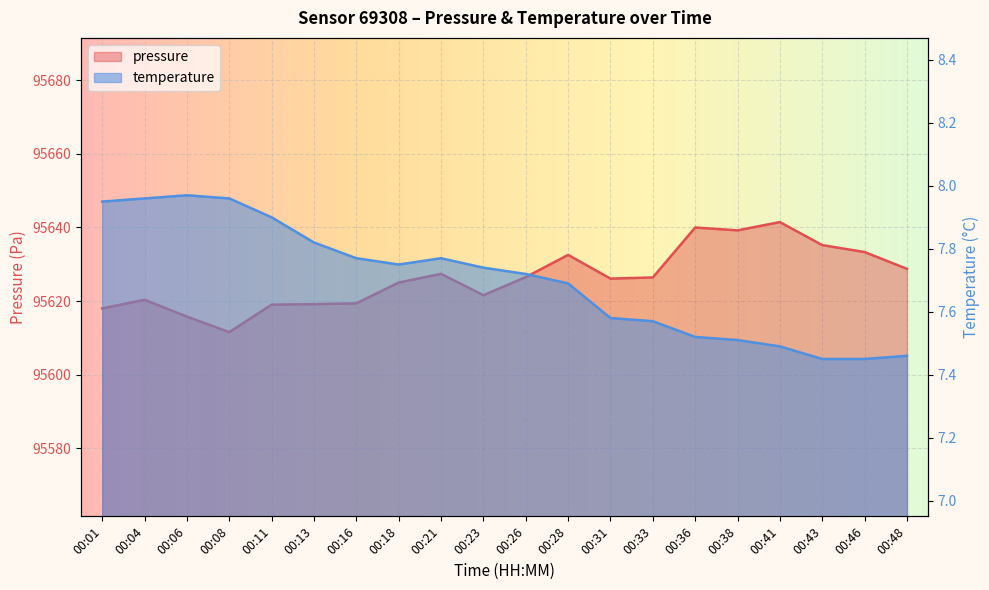

List the series in order of their peak value, lowest first.

temperature, pressure